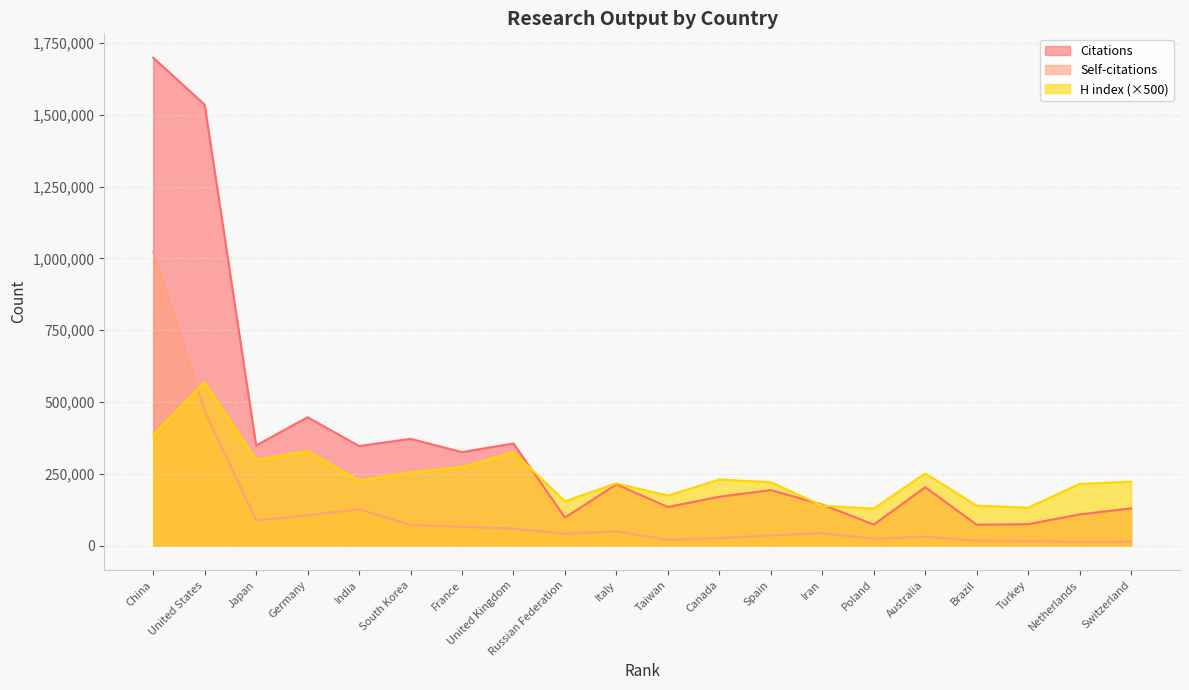

The value of Citations at France is 325959. True or false?

True